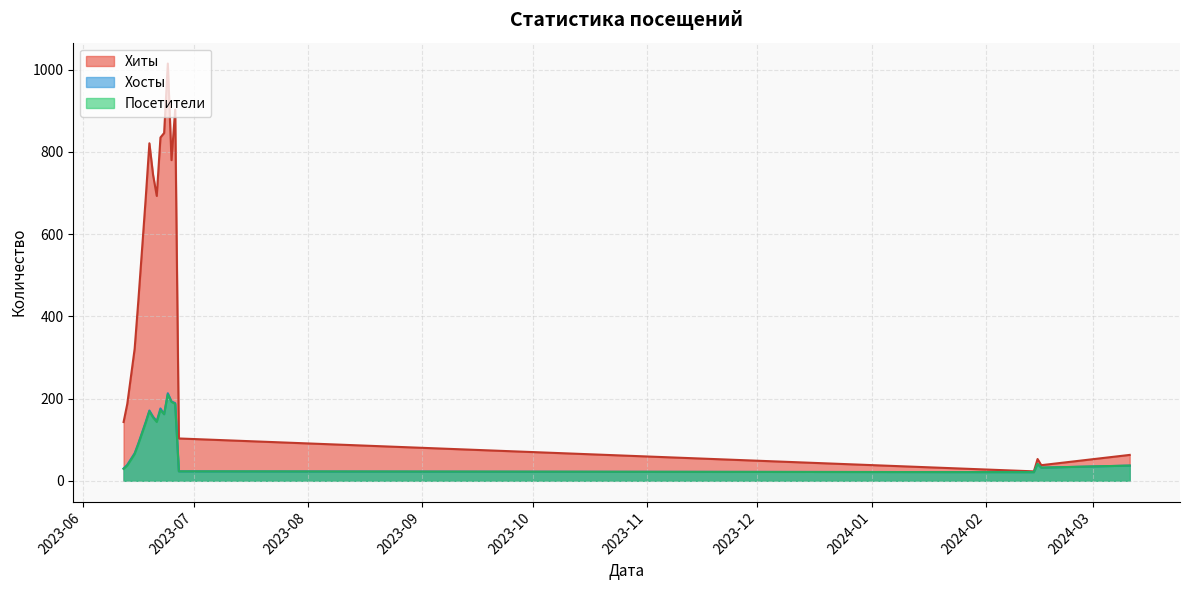

What is the highest value of the Посетители series?

210